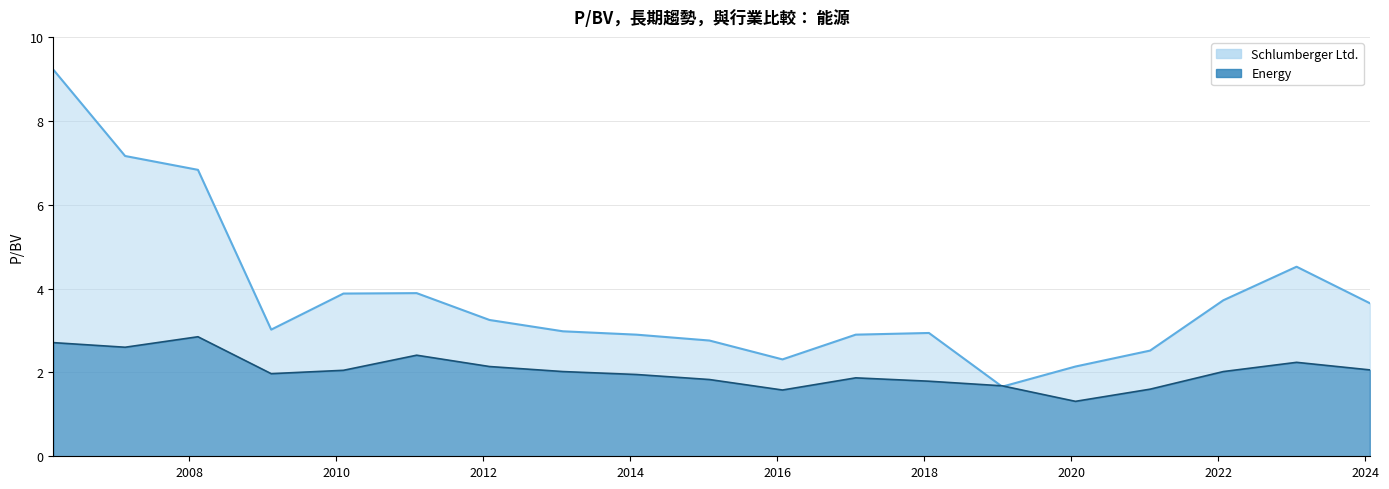

What is the difference between the Energy values at 2006-02-24 and 2020-01-22?

1.4